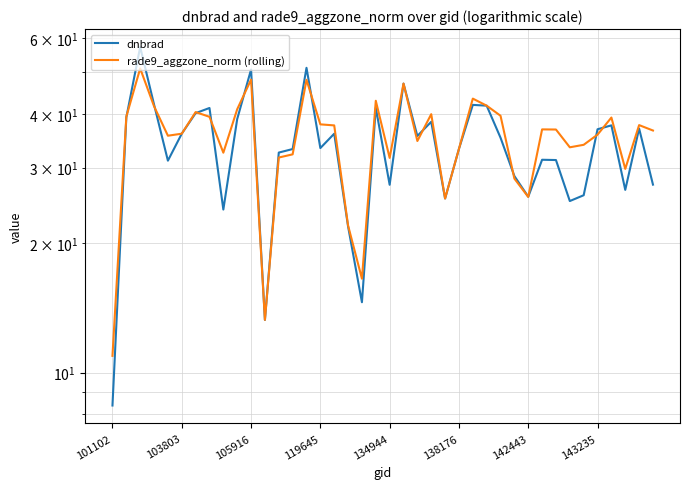

Read the rade9_aggzone_norm (rolling) value at 14.

48.1